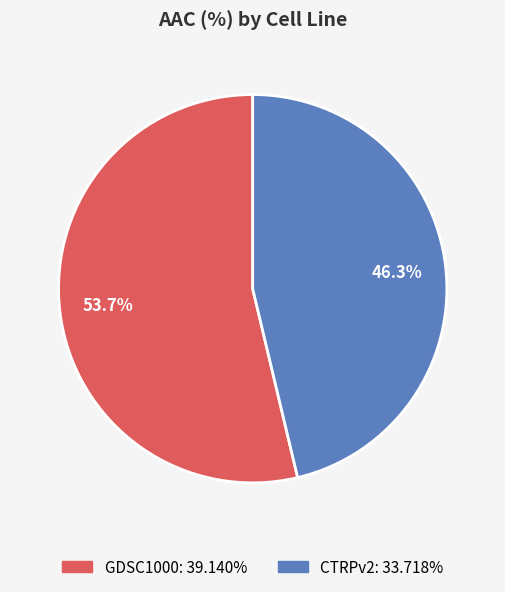

How much of the chart is everything except CTRPv2?

53.7%